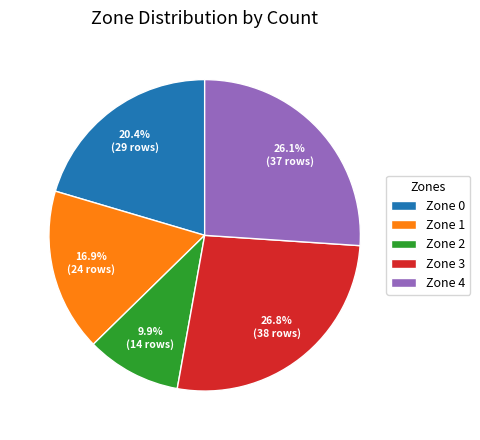

Is there a majority slice in this chart?

No